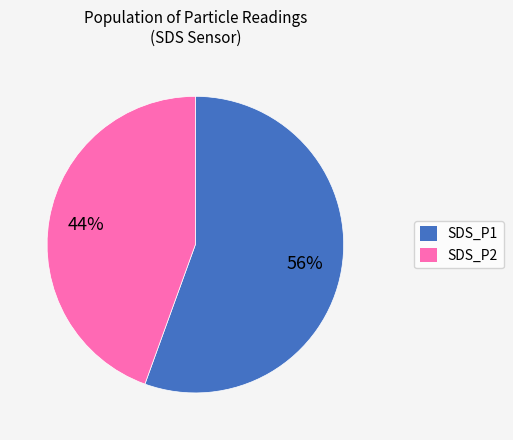

True or false: SDS_P1 accounts for 48% of the total.

False